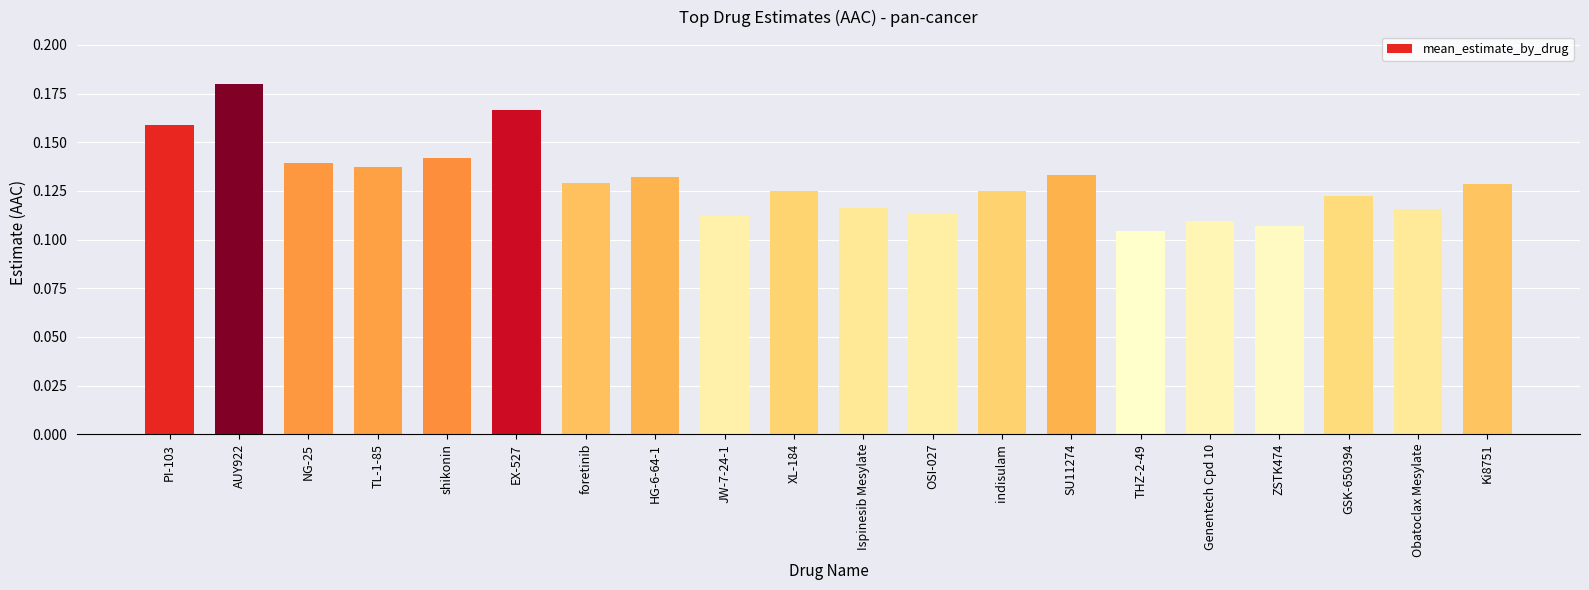

What position from the right is Obatoclax Mesylate?

2